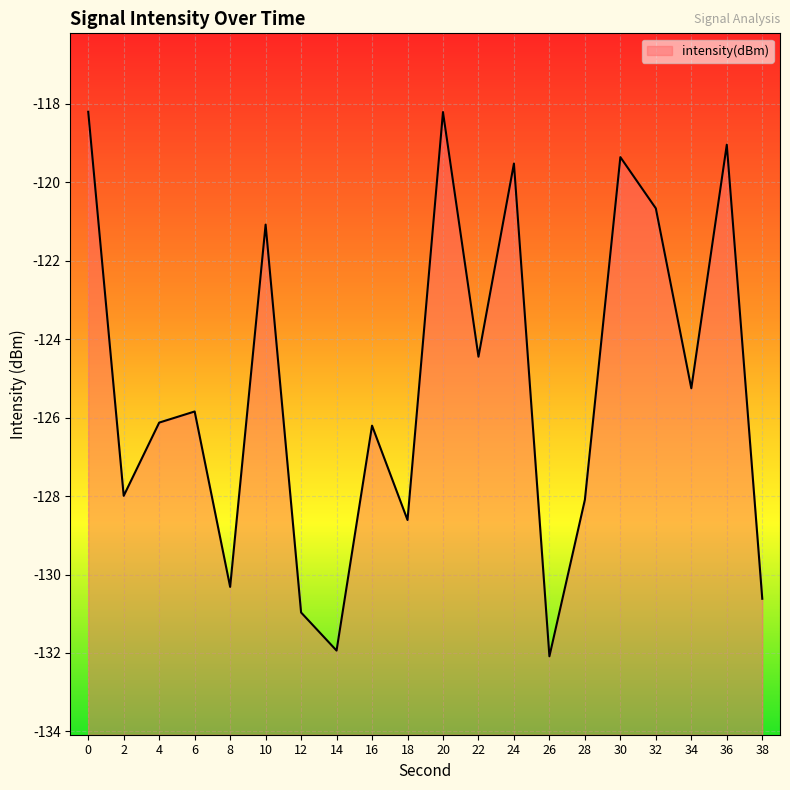

What is the sum of all values?

-2504.5